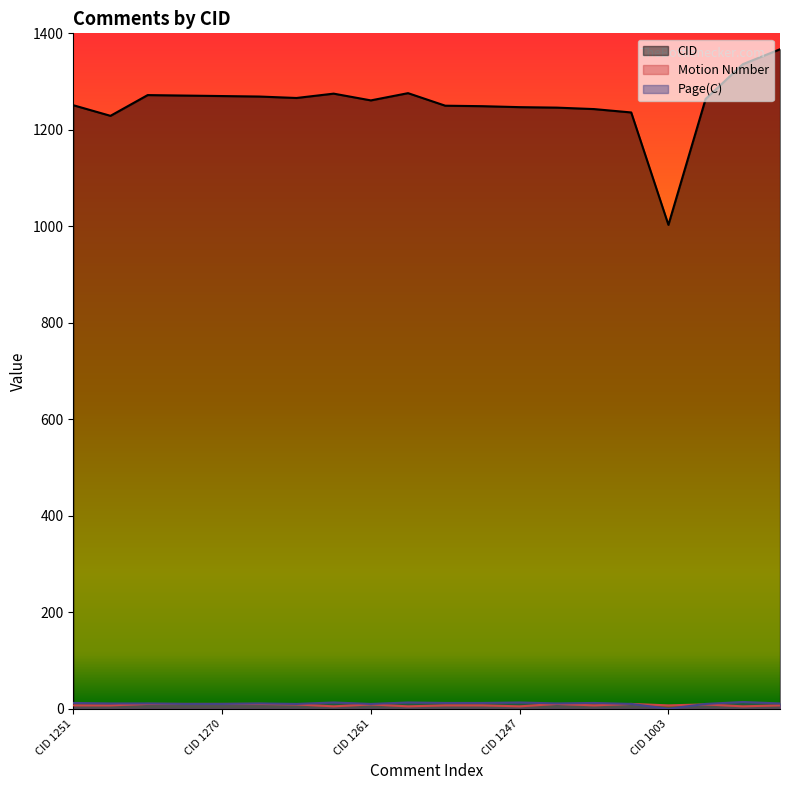

List the labels in order of CID value, largest first.

CID 1367, CID 1336, CID 1276, CID 1275, CID 1272, CID 1271, CID 1270, CID 1269, CID 1266, CID 1264, CID 1261, CID 1251, CID 1250, CID 1249, CID 1247, CID 1246, CID 1243, CID 1236, CID 1229, CID 1003